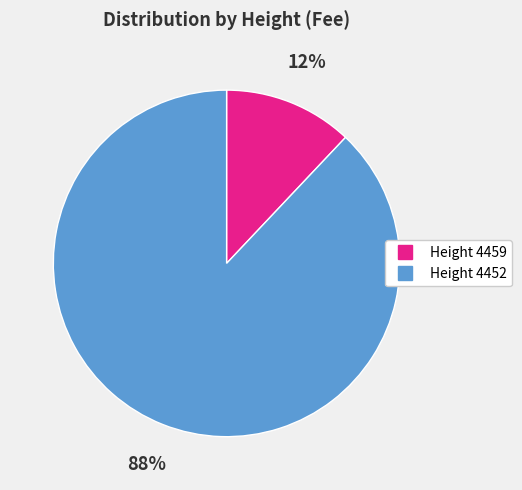

To the nearest percent, what is the average slice percentage?

50%